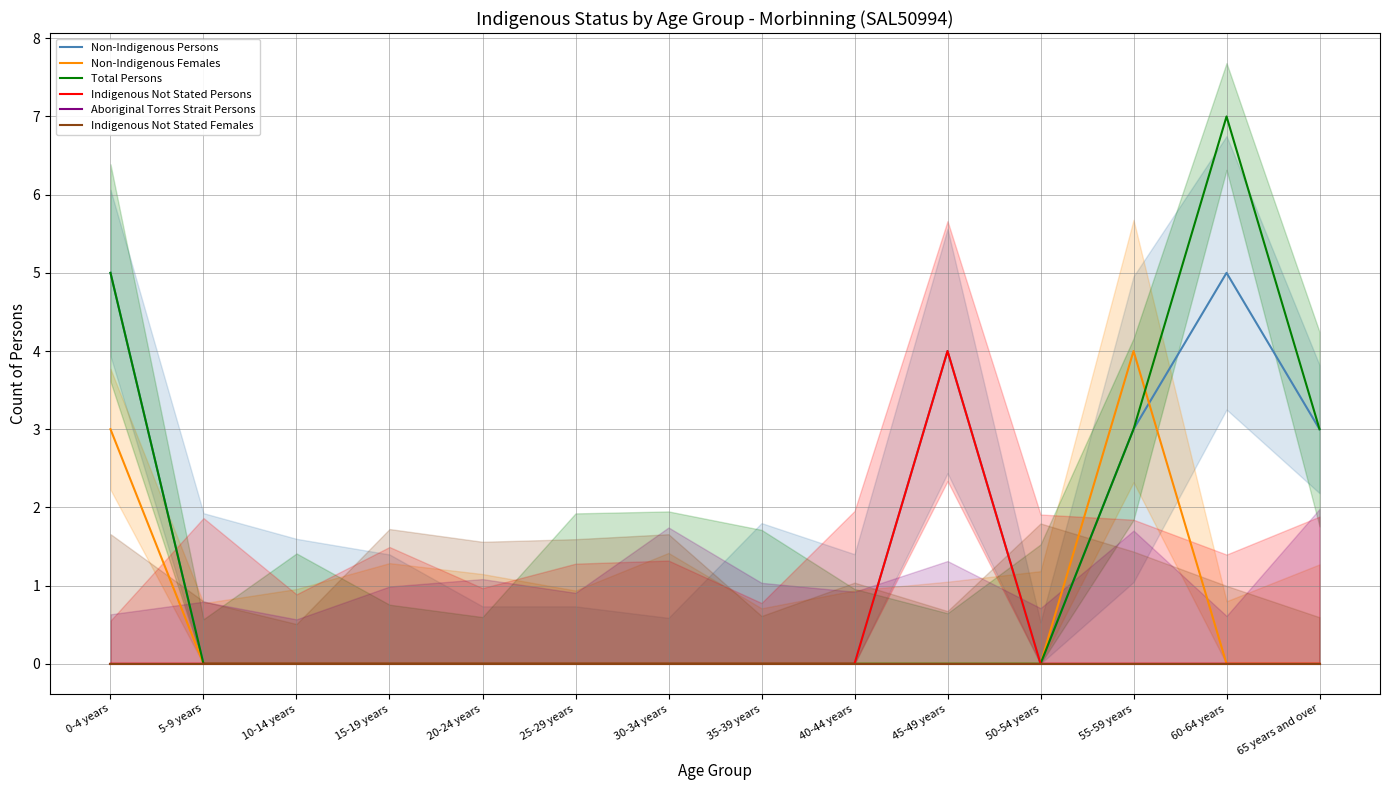

What is the sum of all Total Persons values?

18